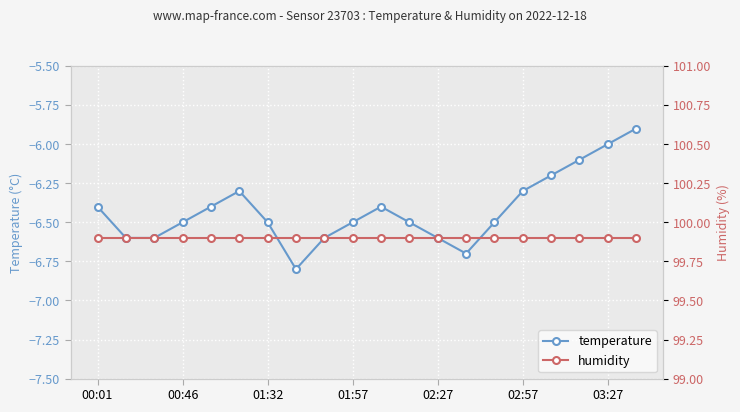

At which label does humidity reach its peak?

00:01